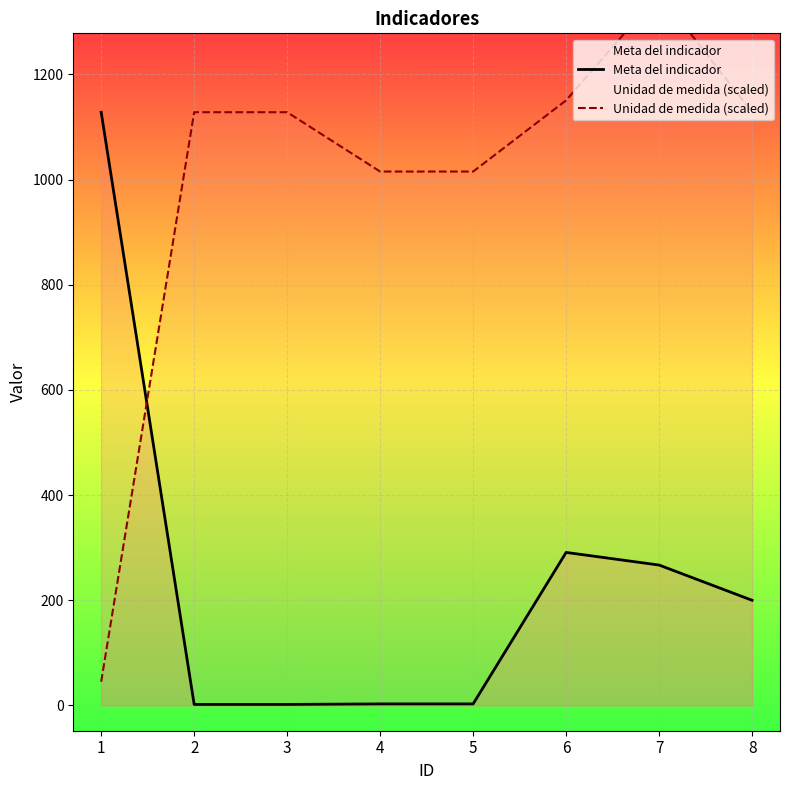

In Meta del indicador, how many points are higher than both neighbors (excluding endpoints)?

1